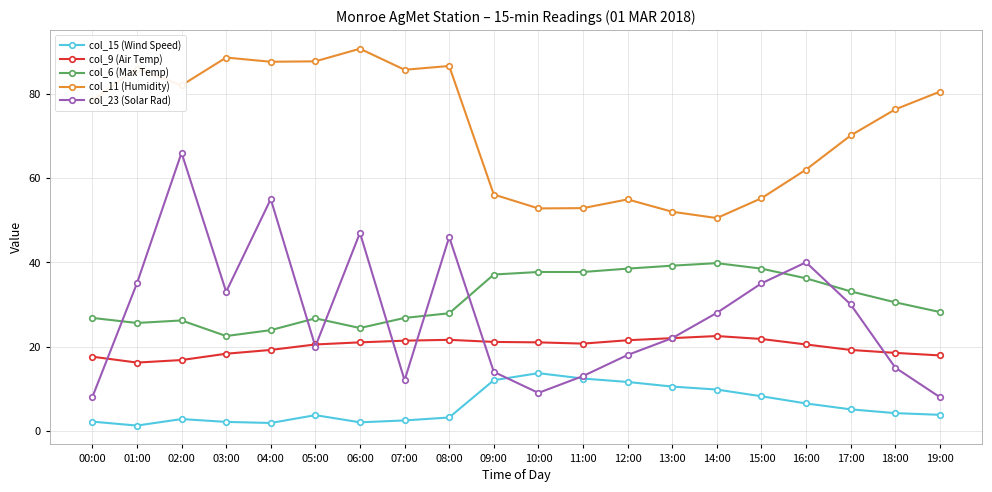

Is the value of col_15 (Wind Speed) at 11:00 greater than the value of col_9 (Air Temp) at 03:00?

No